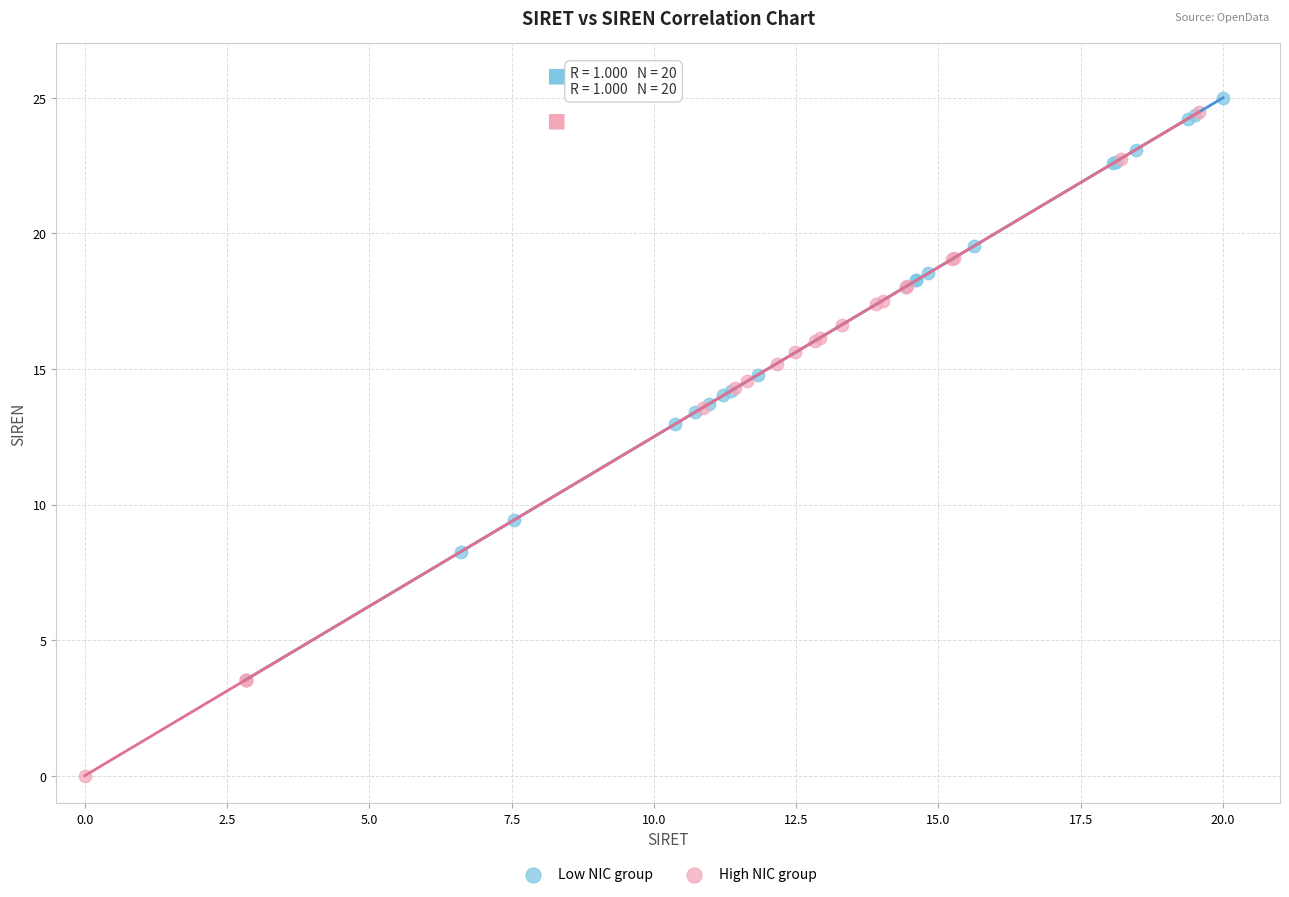

Which series has the widest spread of Y values?

High NIC group